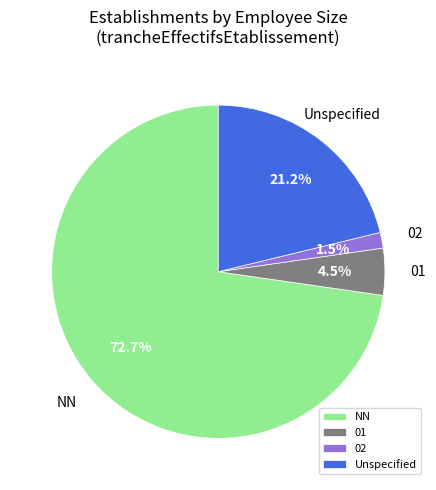

Does 02 account for over 50% of the chart?

No